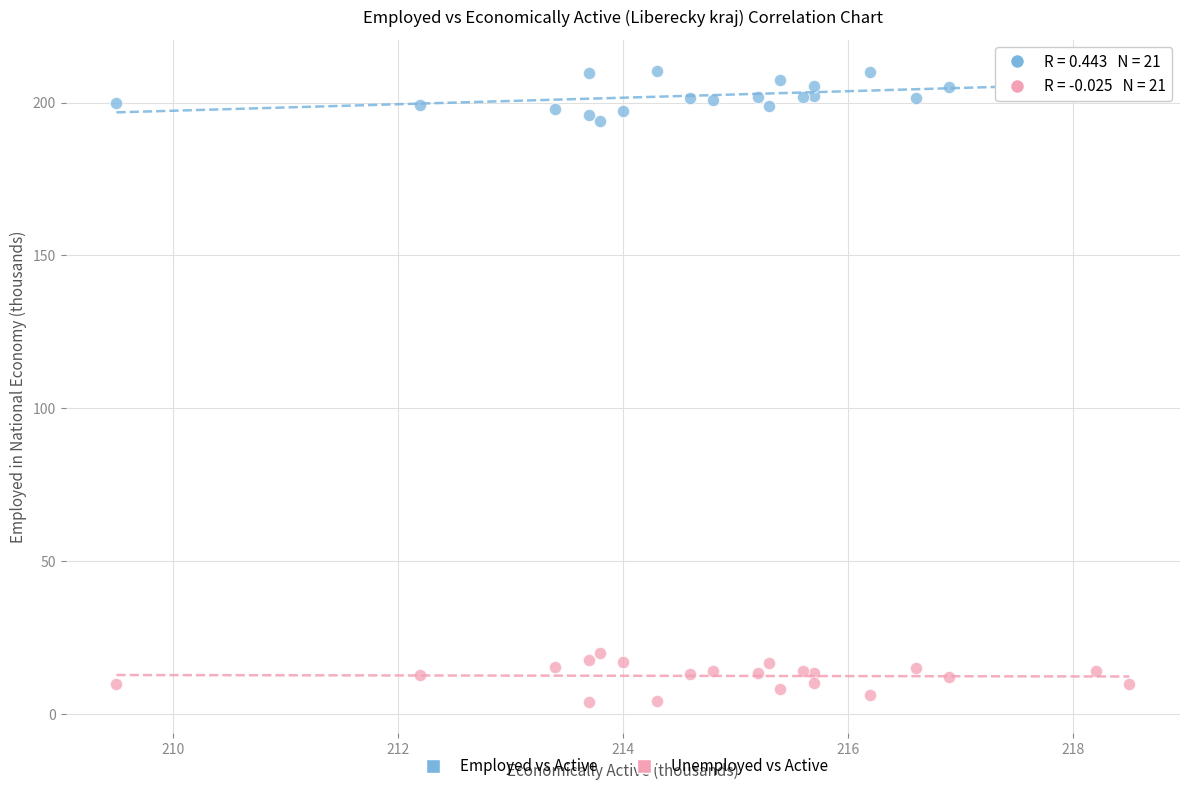

Which series contains the lowest Y value?

Unemployed vs Active